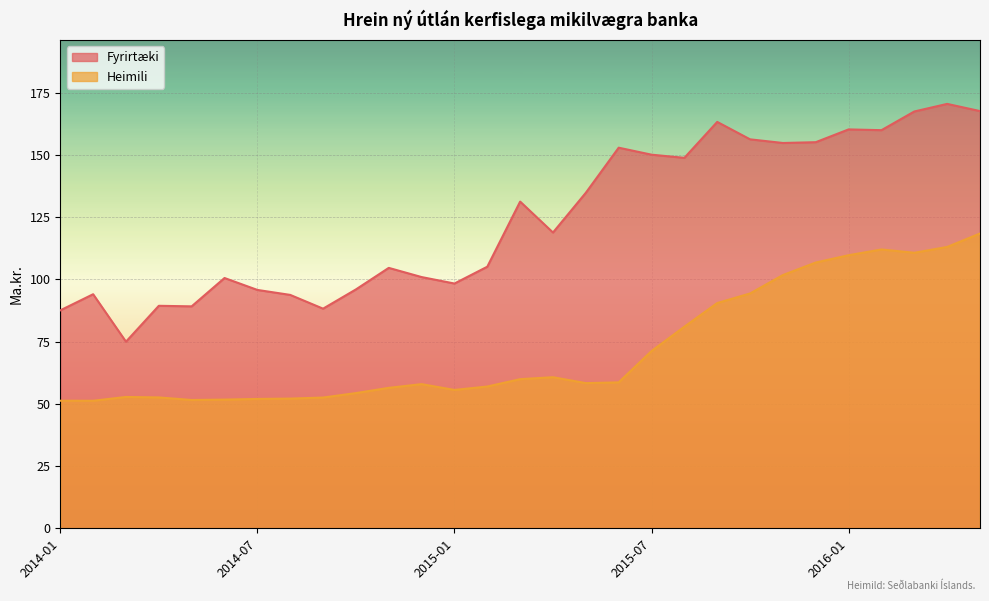

At how many categories does at least one series exceed 163?

4